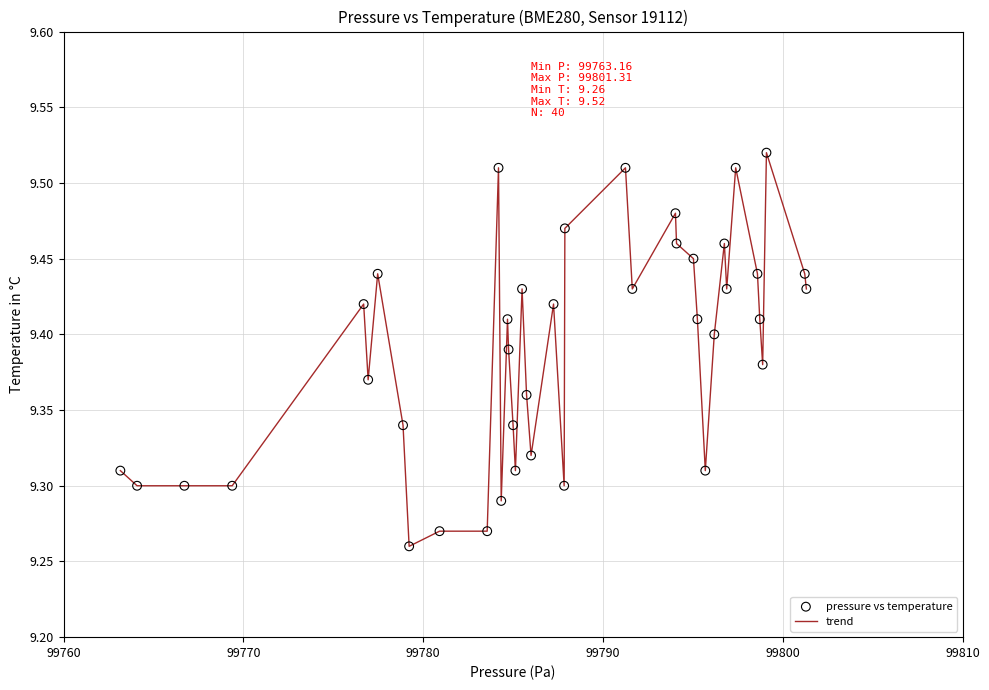

How many lines are shown in the chart?

1